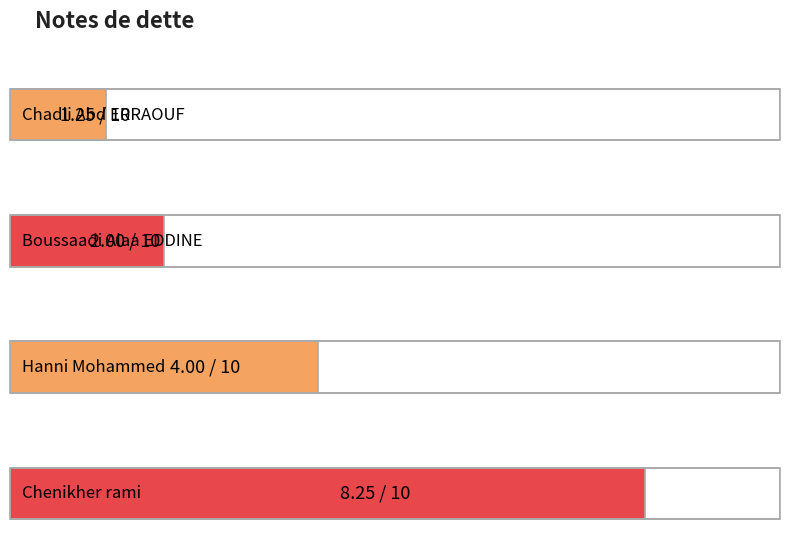

What is the difference between the second highest and second lowest values?

2.0